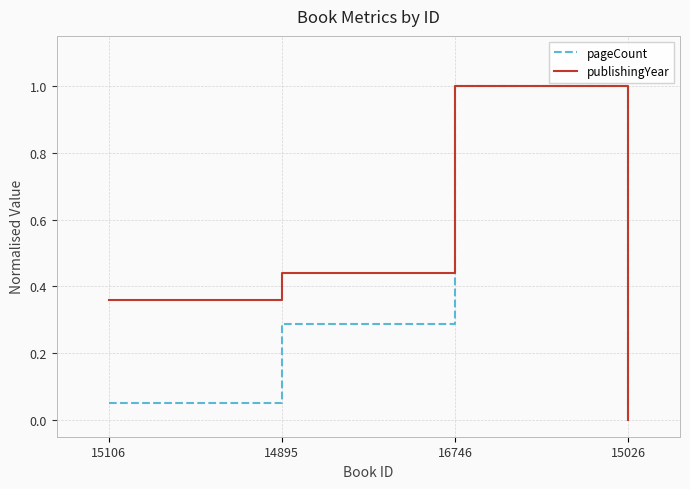

Rank the series by their average value, from highest to lowest.

publishingYear, pageCount